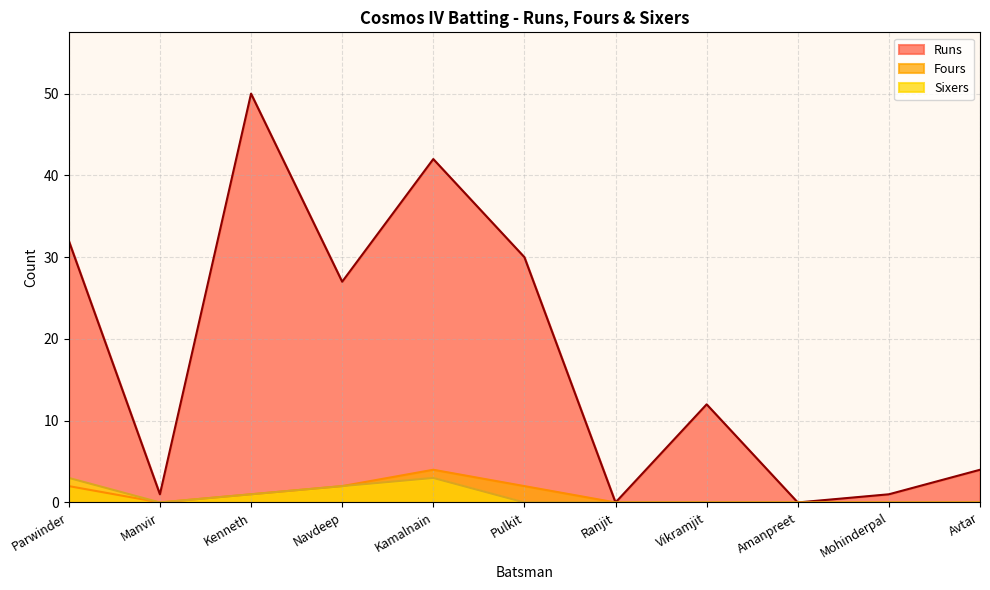

Reading left to right, what are all the values shown in this chart?

Runs: Parwinder=32	Manvir=1	Kenneth=50	Navdeep=27	Kamalnain=42	Pulkit=30	Ranjit=0	Vikramjit=12	Amanpreet=0	Mohinderpal=1	Avtar=4
Fours: Parwinder=2	Manvir=0	Kenneth=1	Navdeep=2	Kamalnain=4	Pulkit=2	Ranjit=0	Vikramjit=0	Amanpreet=0	Mohinderpal=0	Avtar=0
Sixers: Parwinder=3	Manvir=0	Kenneth=1	Navdeep=2	Kamalnain=3	Pulkit=0	Ranjit=0	Vikramjit=0	Amanpreet=0	Mohinderpal=0	Avtar=0